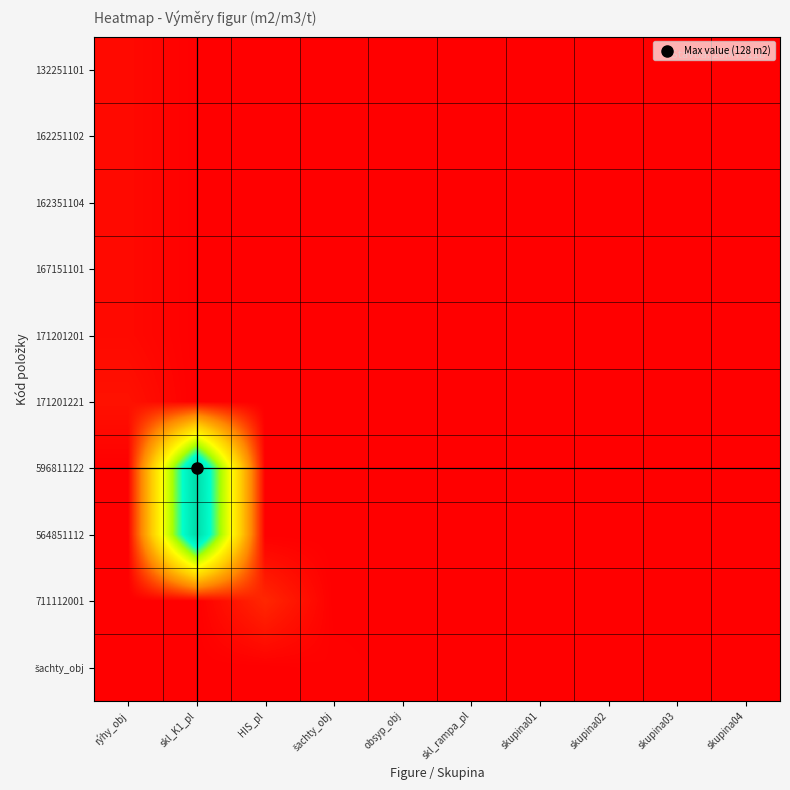

How many distinct data groups are displayed?

10